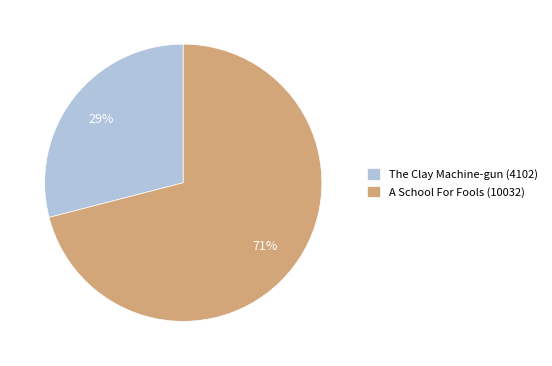

How many slices are in this pie chart?

2